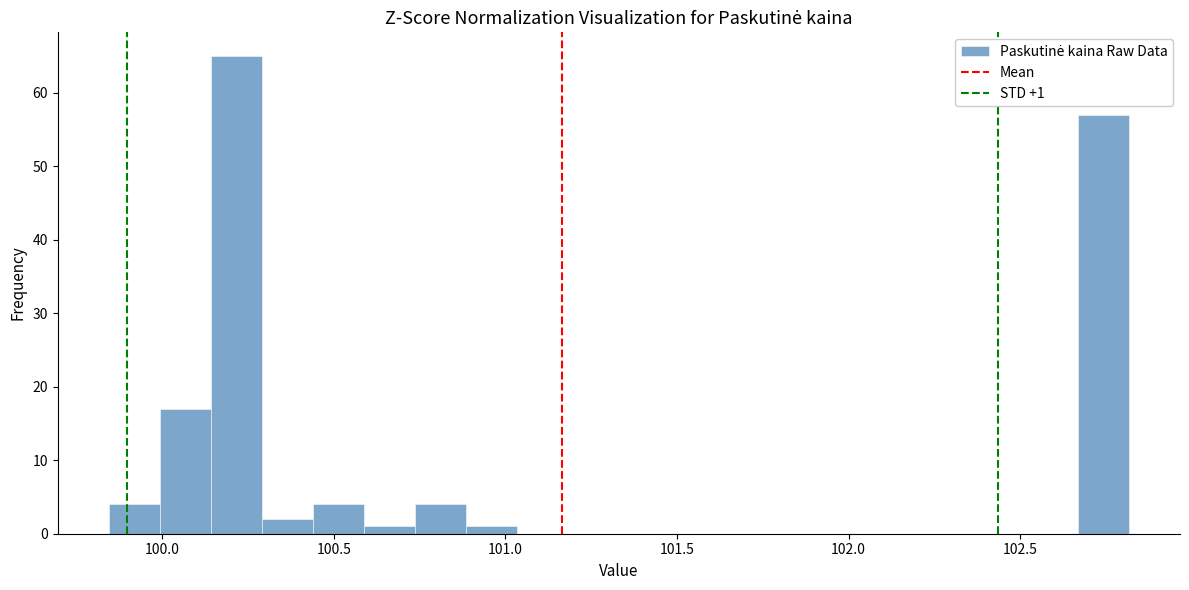

Around what value on the x-axis is the tallest bar? Give the approximate position of its centre, as read against the axis.

100.20